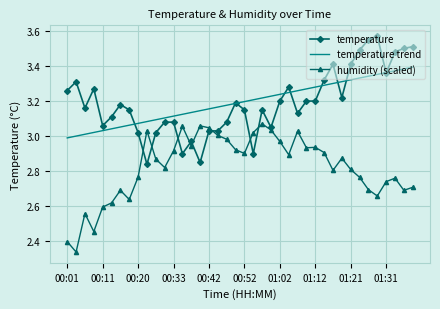

What is the sum of all temperature values?

127.7